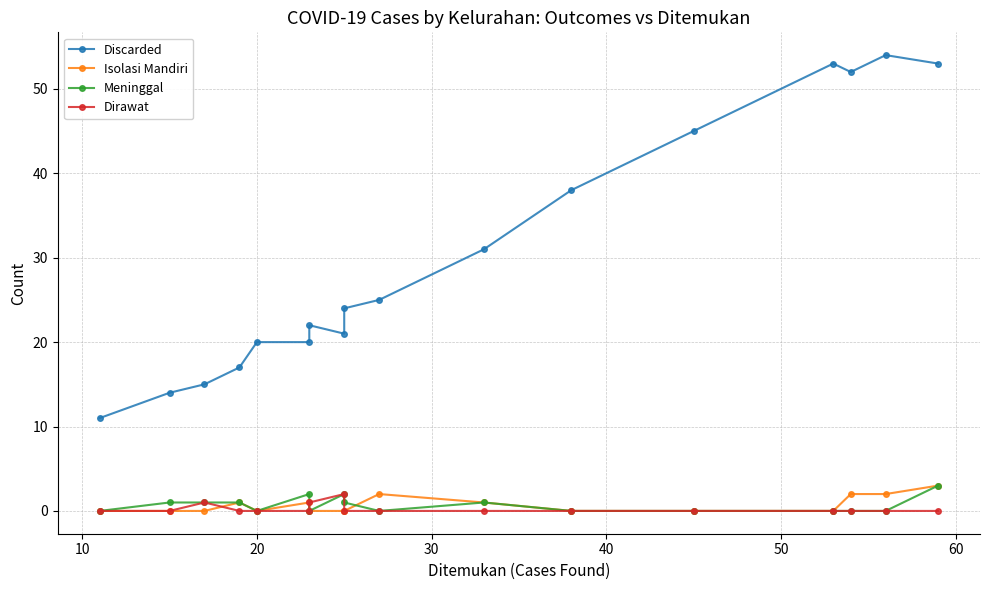

How many data points in Meninggal are above 0?

8